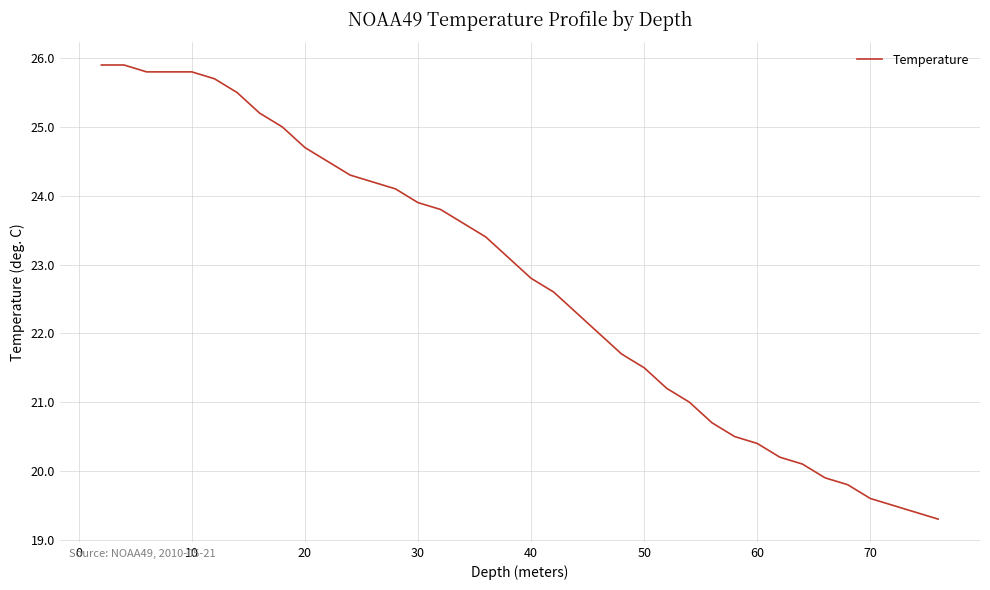

What is the difference between the second highest and minimum values?

6.6